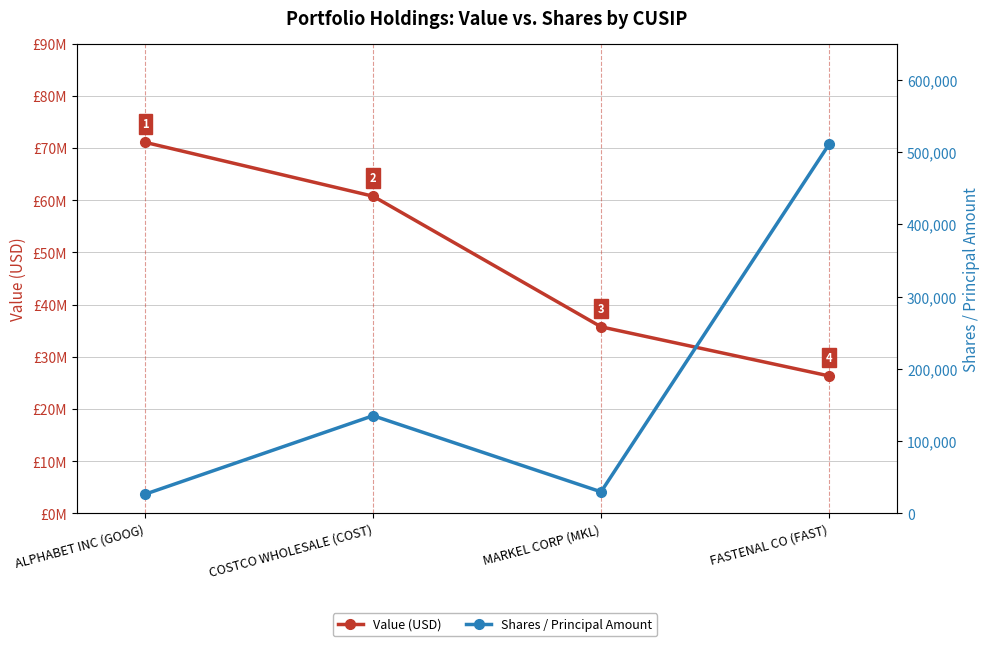

True or false: Value (USD) and Shares / Principal Amount cross at least once.

False